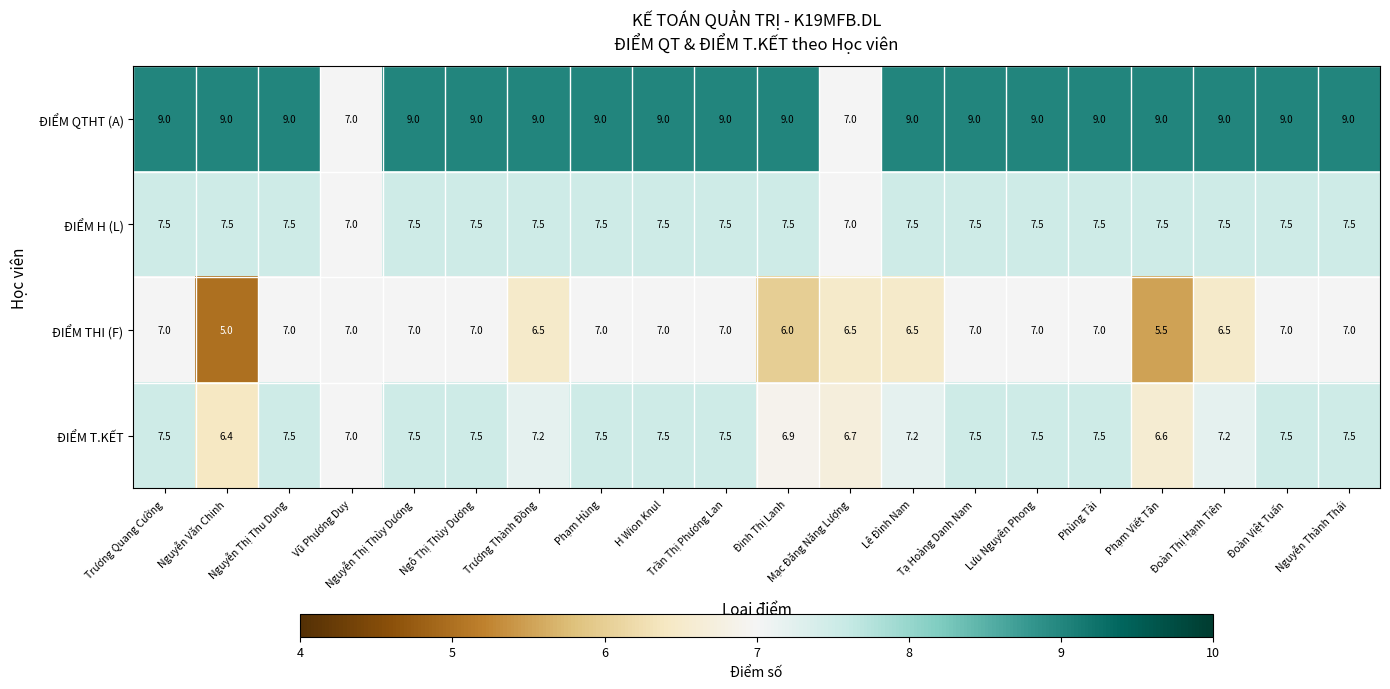

What is the highest value of the ĐIỂM H (L) series?

7.5